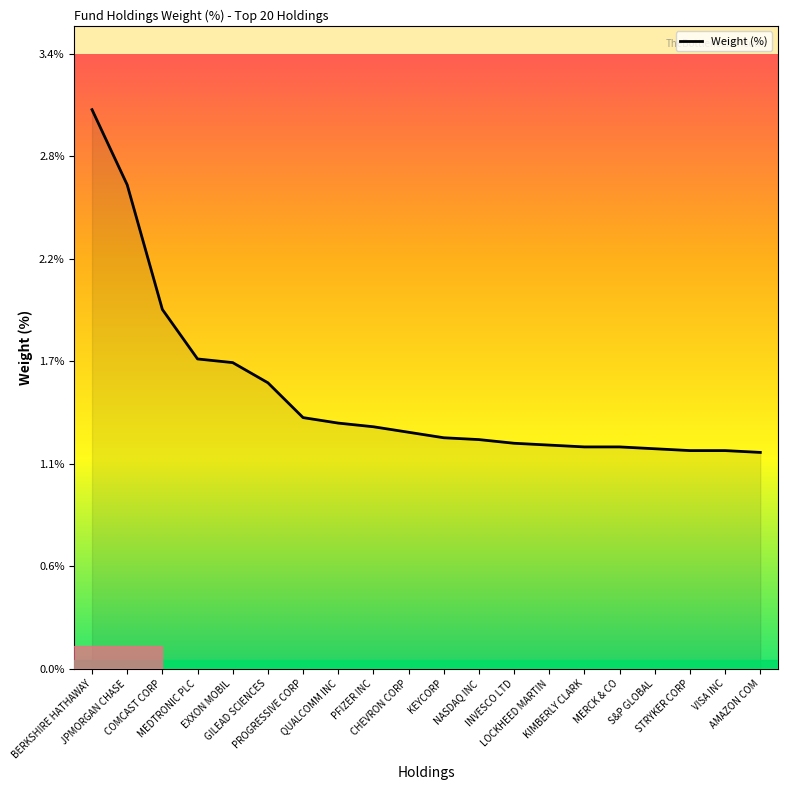

What is the label of the 12th point from the left?

NASDAQ INC